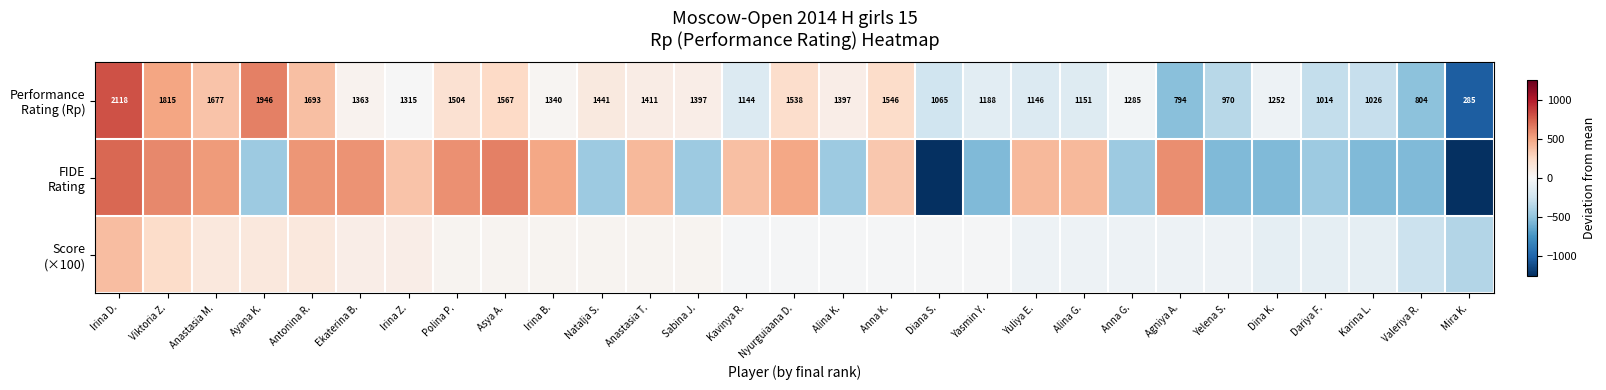

What is the minimum value shown in the chart?

-1256.3